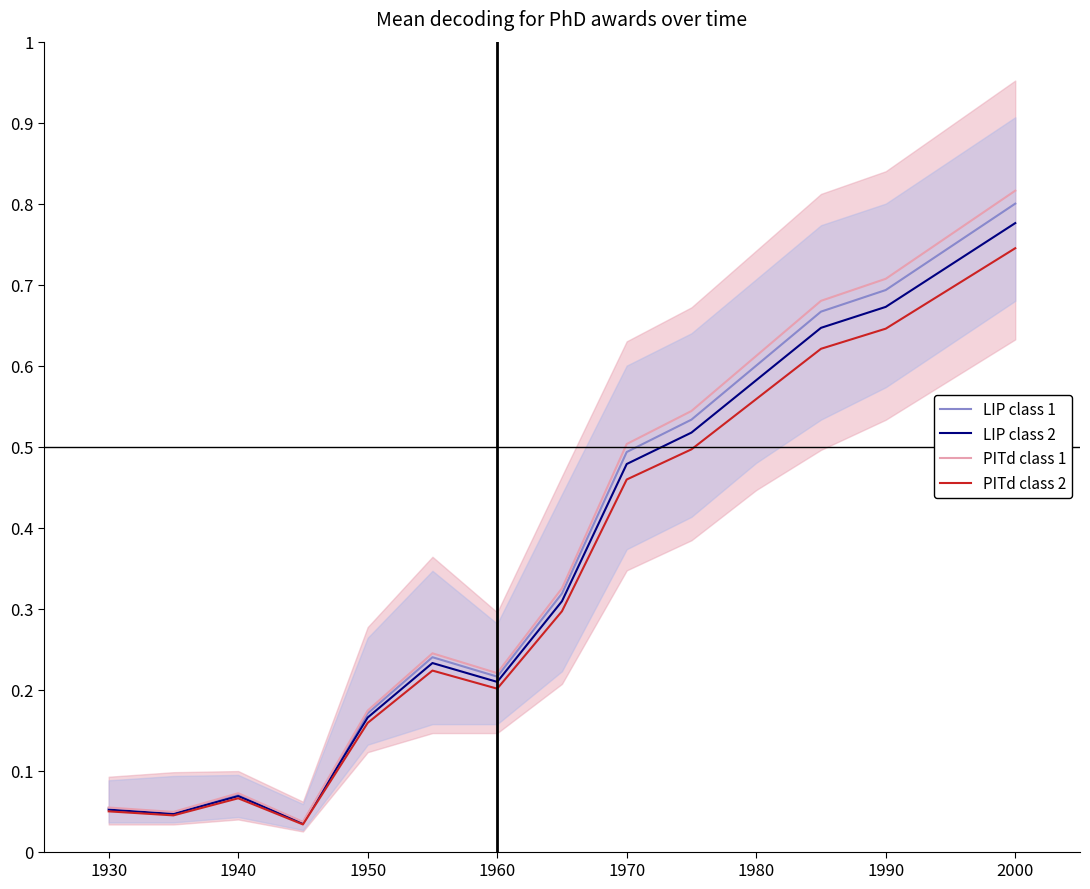

What is the sum of all LIP class 2 values?

5.5